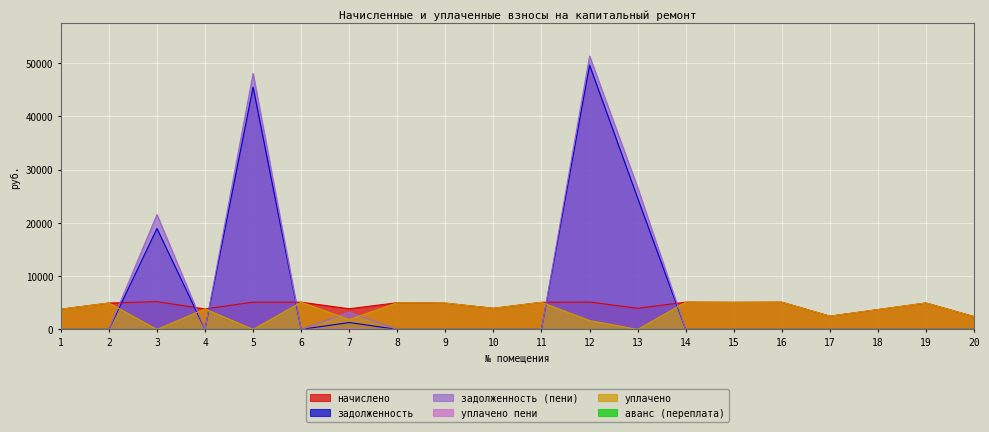

Where is the first local maximum for задолженность (пени)?

3